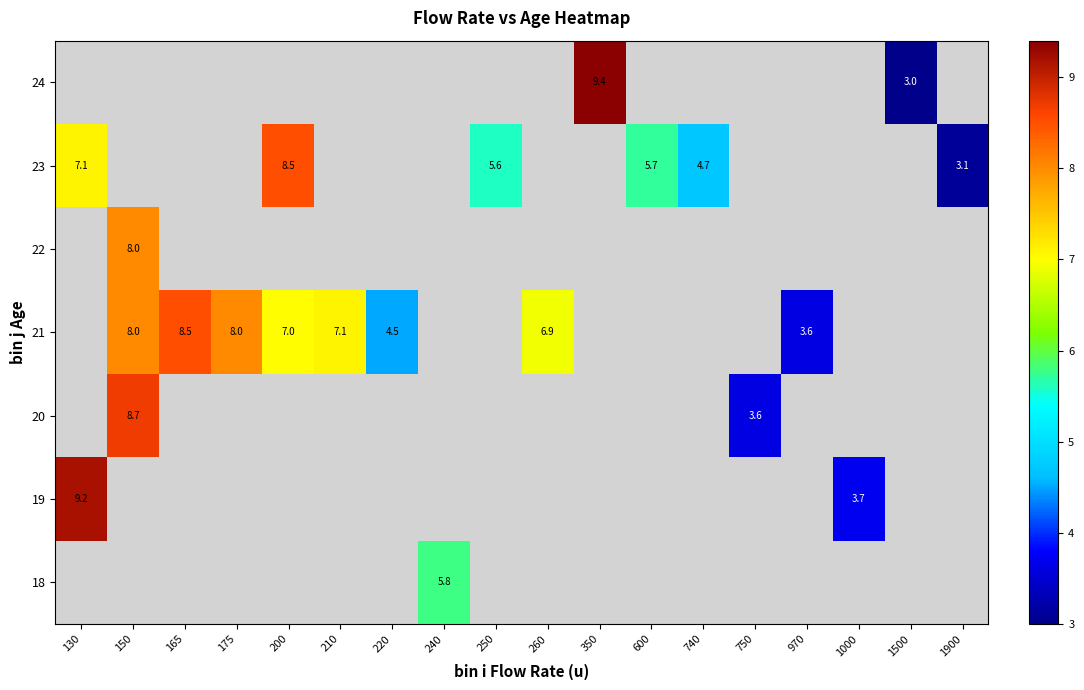

Which label corresponds to the largest value in the chart?

350